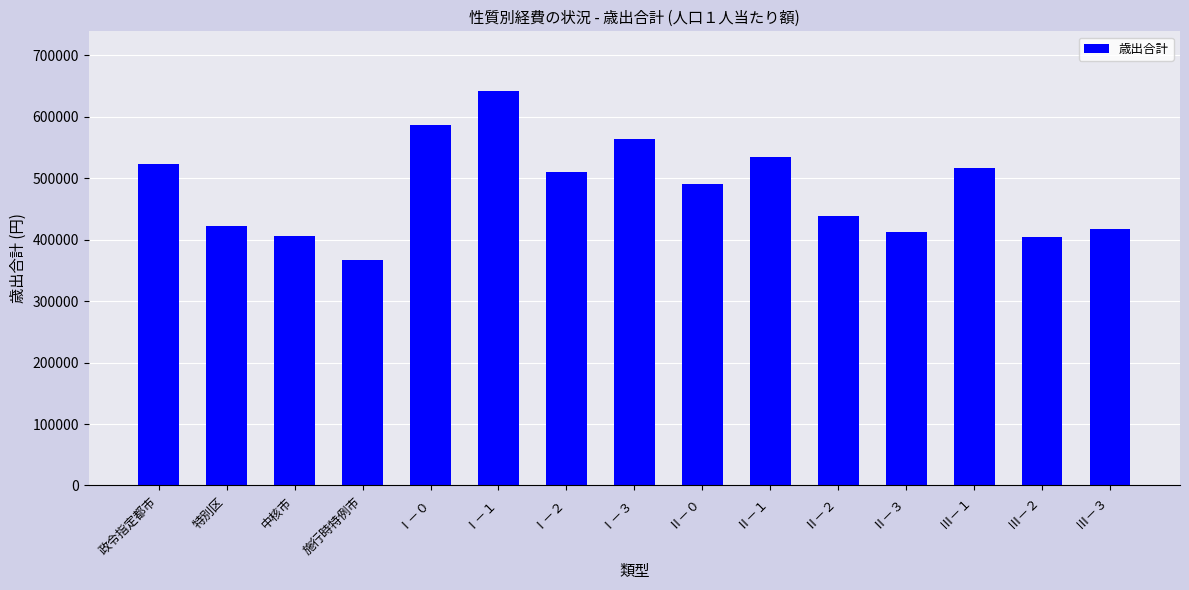

At which label is the value closest to 504755?

Ⅰ－２